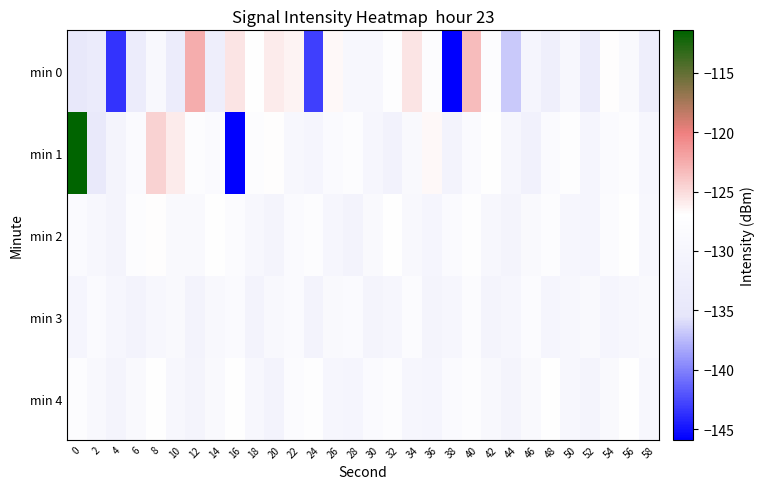

Between 28 and 14, which is larger?

28